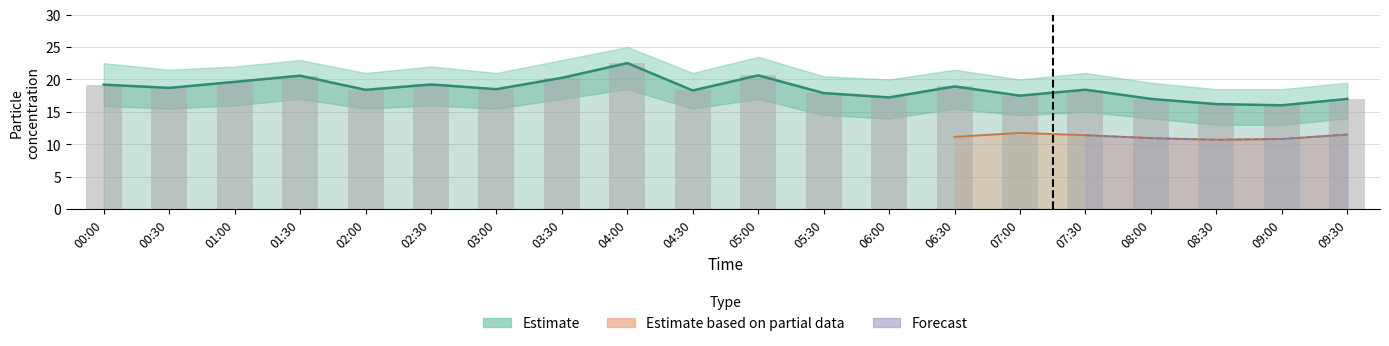

What is the sum of all SDS_P1 (bar) values?

372.1